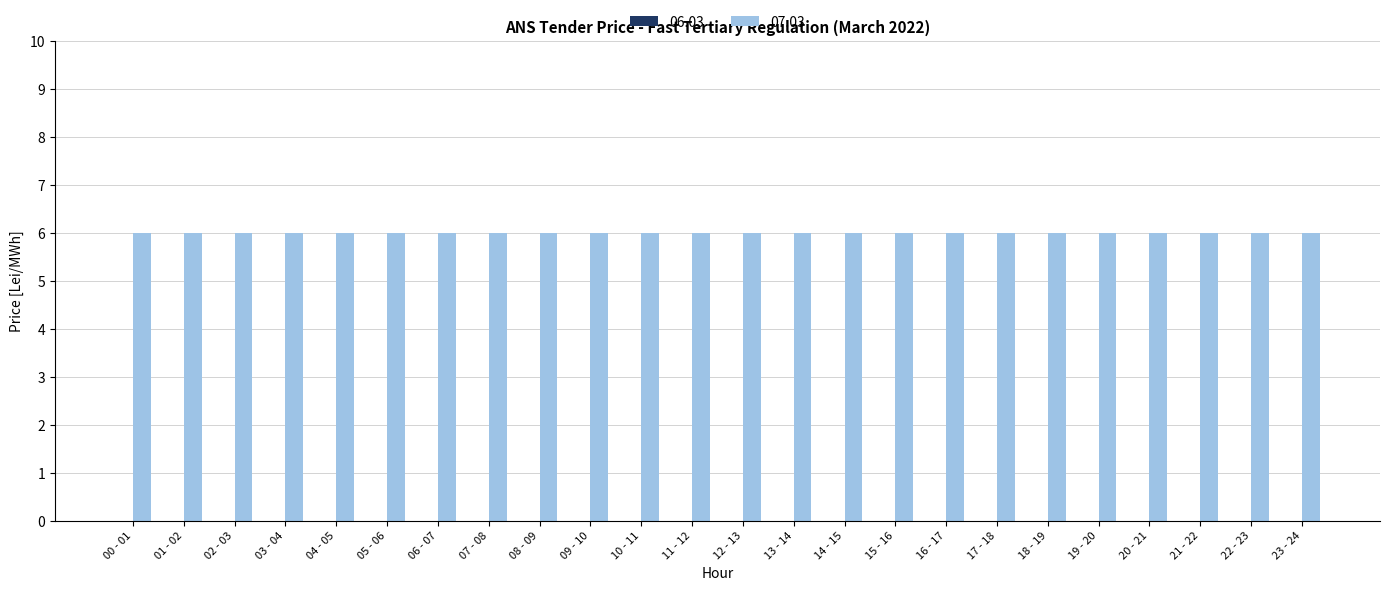

What are all the series names shown in the legend?

06.03, 07.03